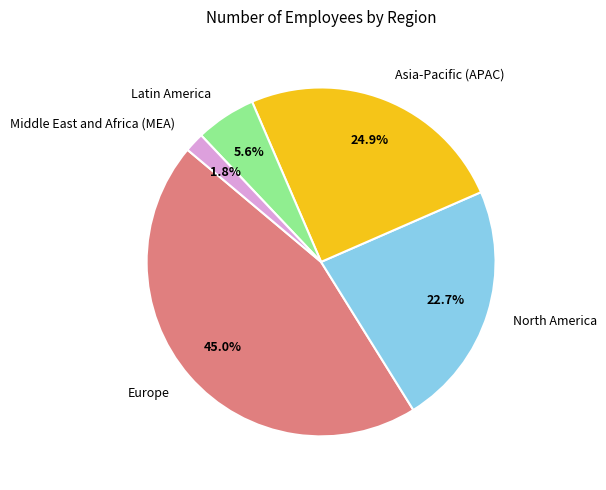

To the nearest percent, what is the combined percentage of Asia-Pacific (APAC) and Middle East and Africa (MEA)?

27%